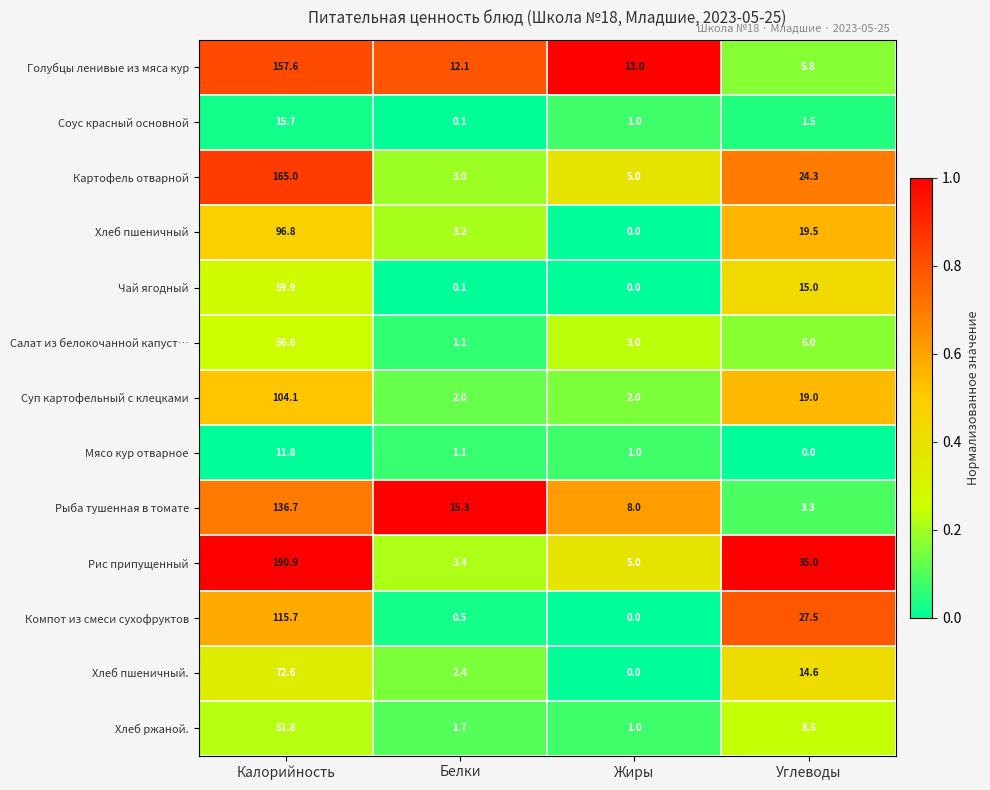

List the labels in order of Салат из белокочанной капуст… value, largest first.

Калорийность, Углеводы, Жиры, Белки